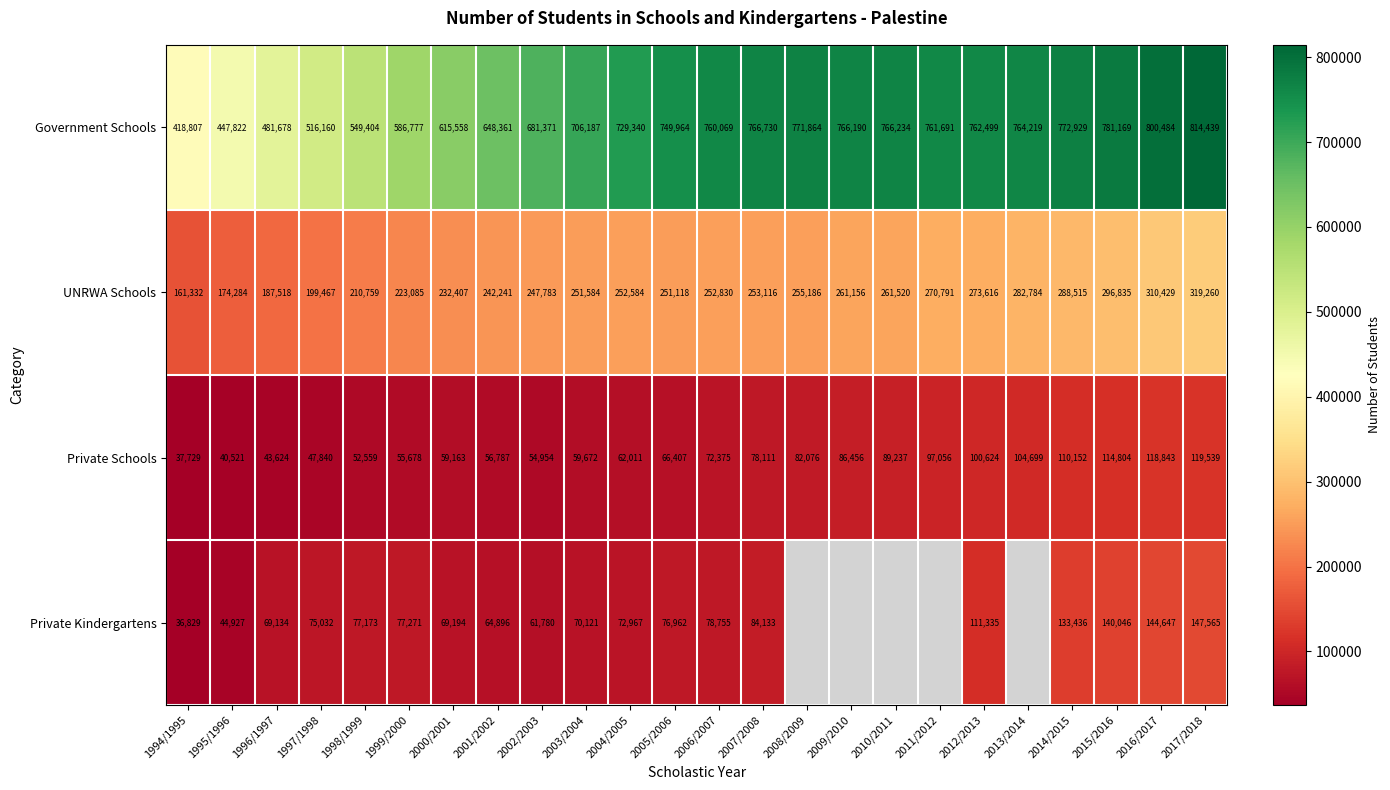

The value of UNRWA Schools at 1995/1996 is 116522.3. True or false?

False